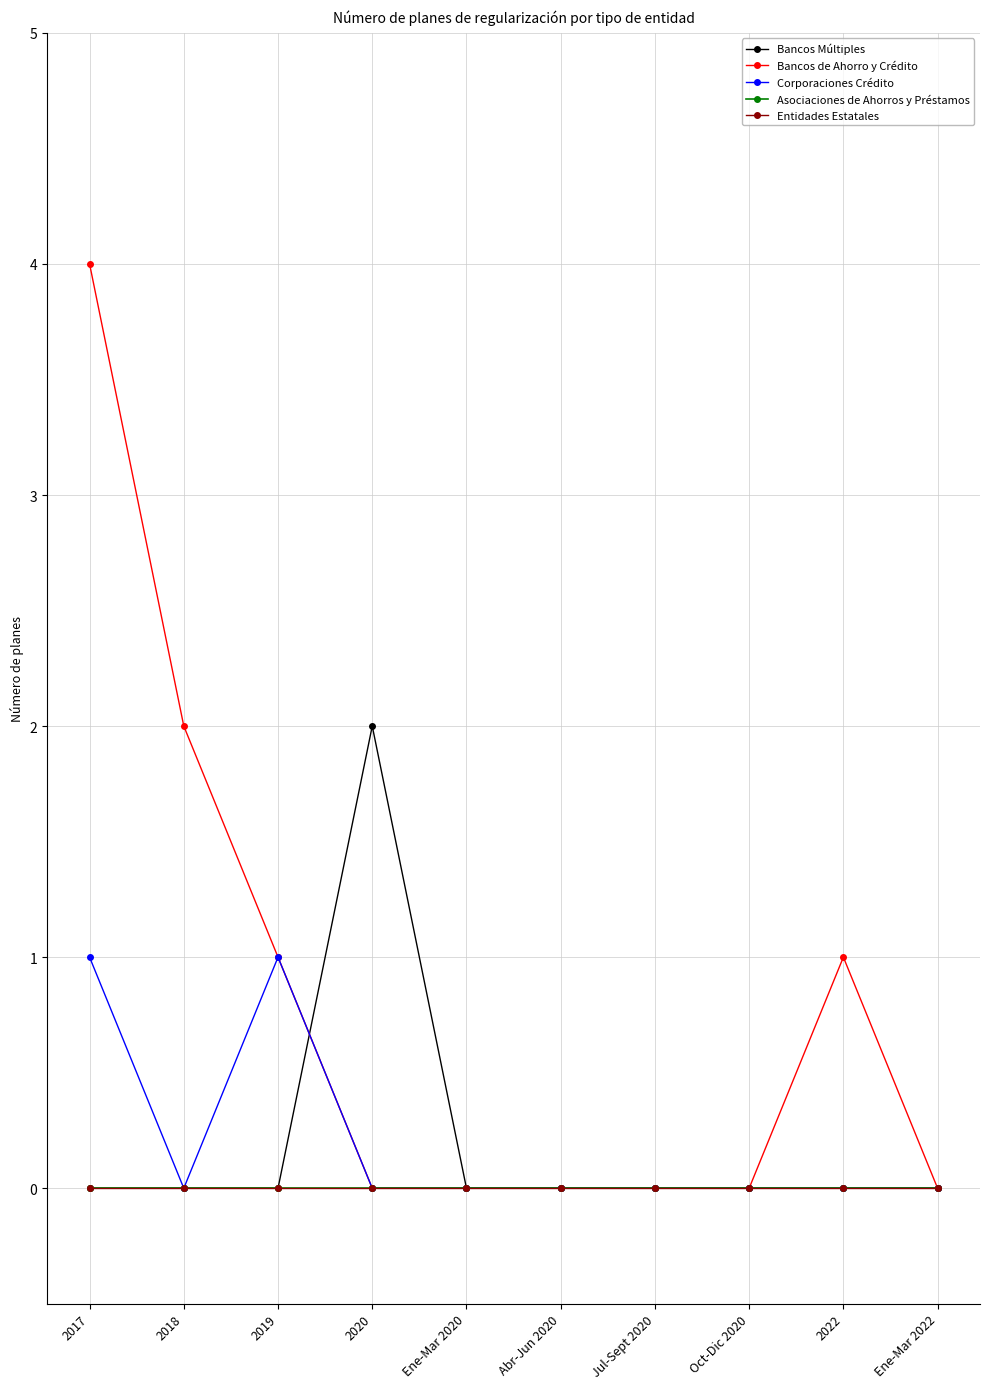

Between Abr-Jun 2020 and Jul-Sept 2020, which series saw the biggest shift?

Bancos Múltiples